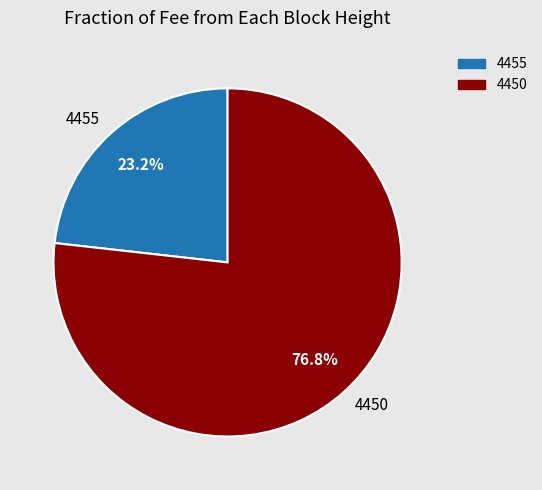

To the nearest percent, what percentage of the pie is 4455?

23%